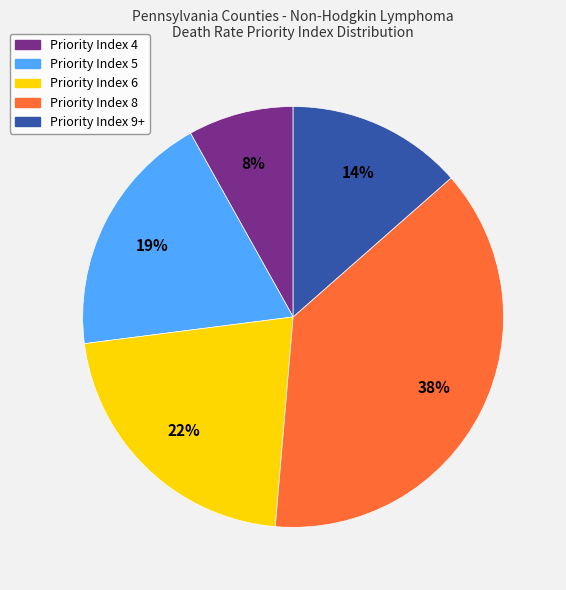

What percentage is the Priority Index 5 slice, to the nearest percent?

19%